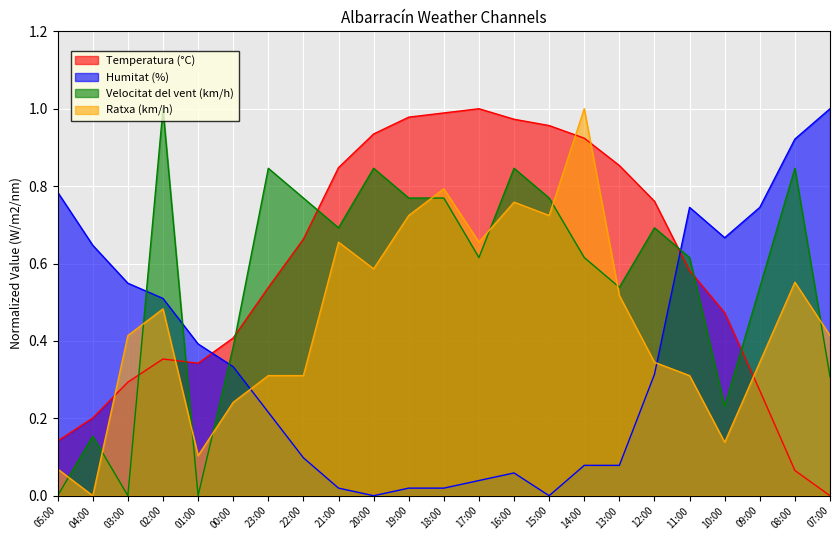

Is it true that Ratxa (km/h) equals 0.3 at 02:00?

False